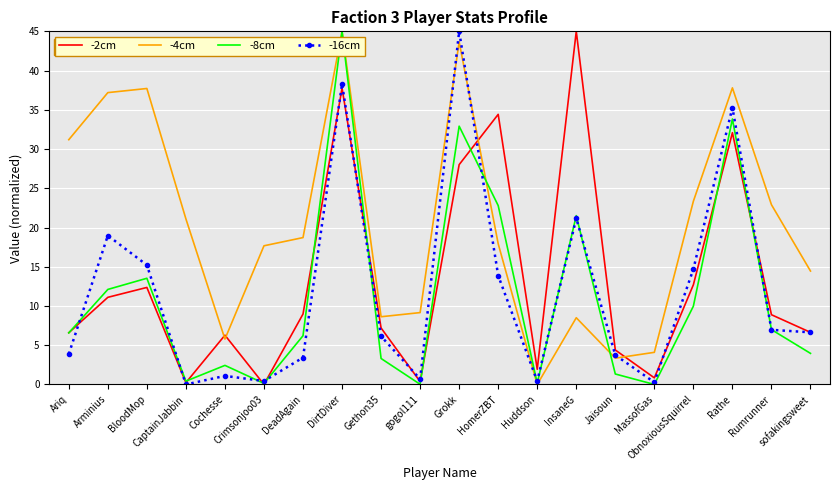

At which category does -8cm reach its first local peak?

BloodMop